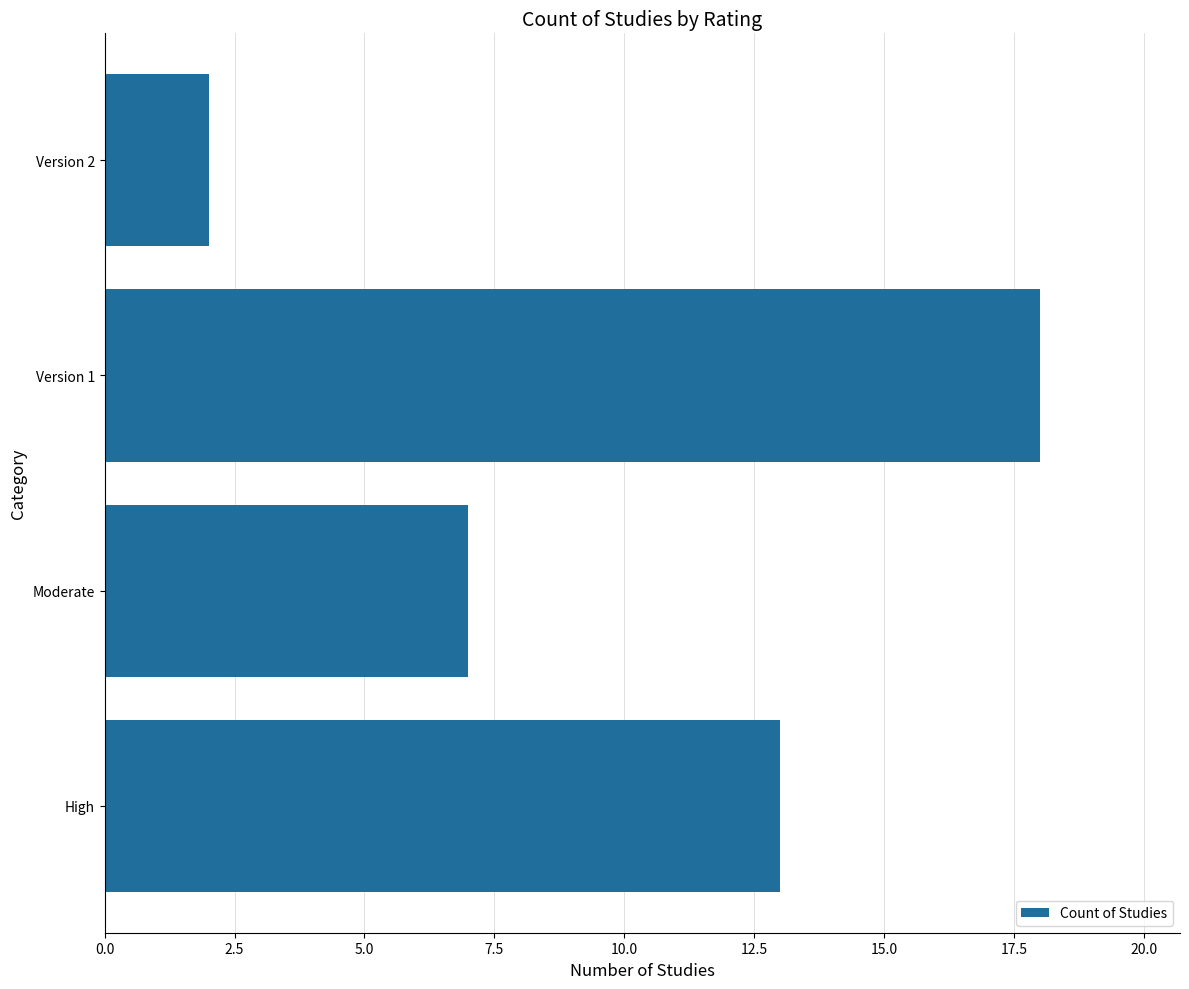

How many data points are less than 13?

2